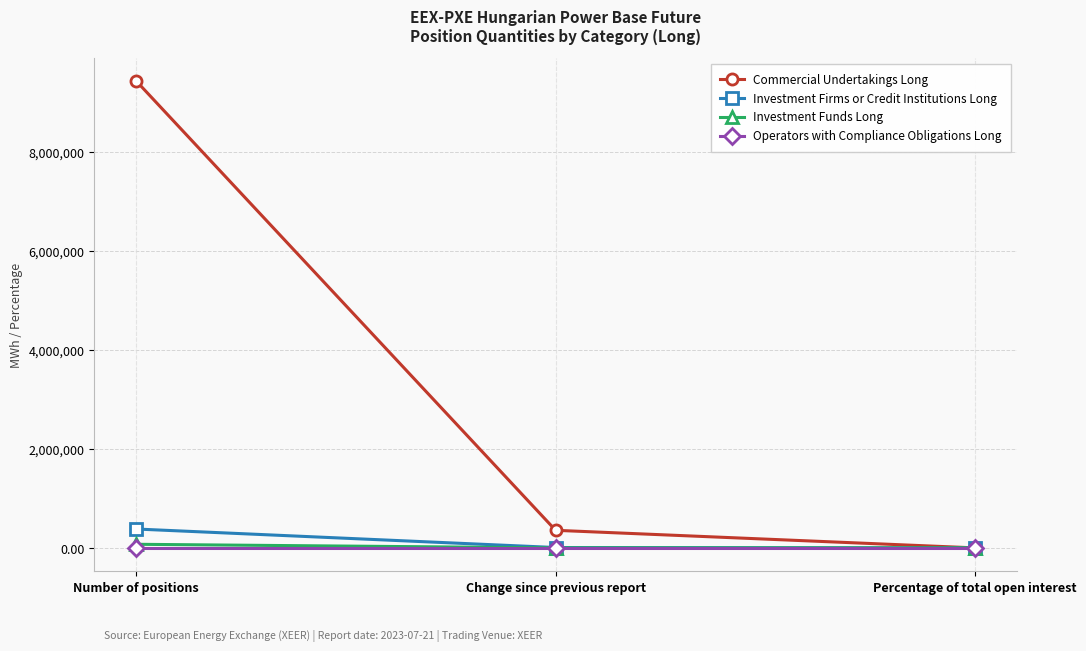

What is the sum of all Commercial Undertakings Long values?

9800236.9